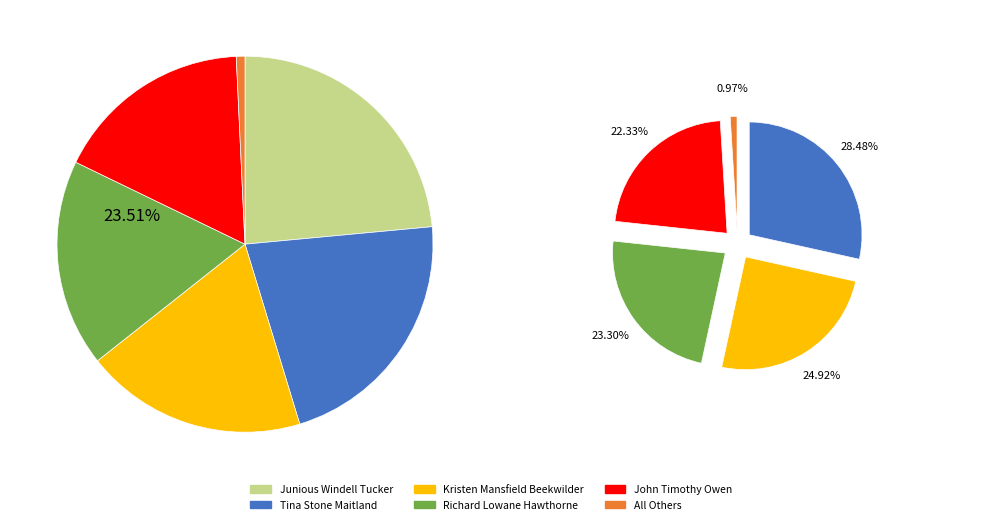

Does Kristen Mansfield Beekwilder account for over 50% of the chart?

No